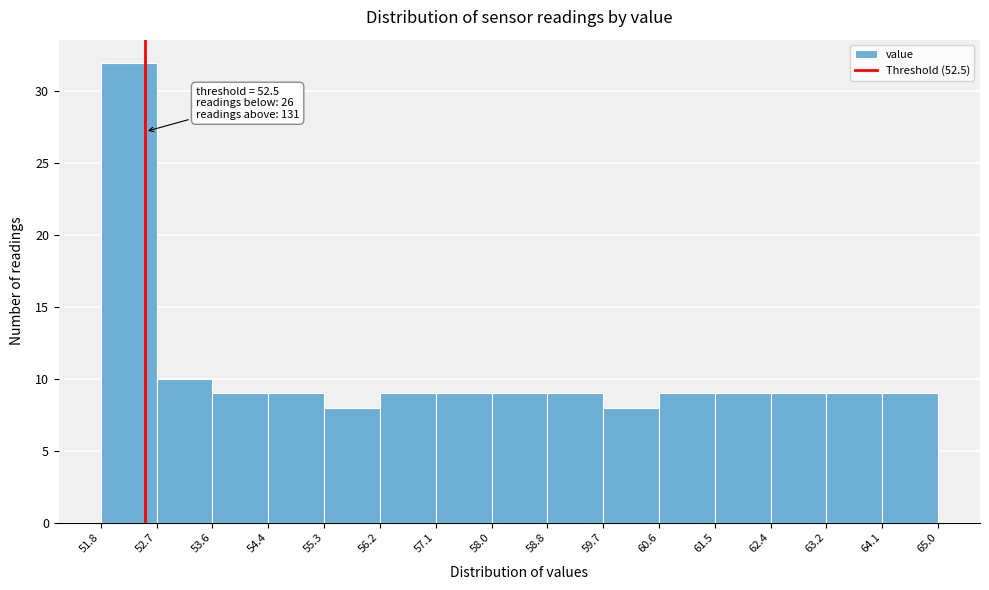

Which range on the x-axis has the tallest bar?

51.8 to 52.7